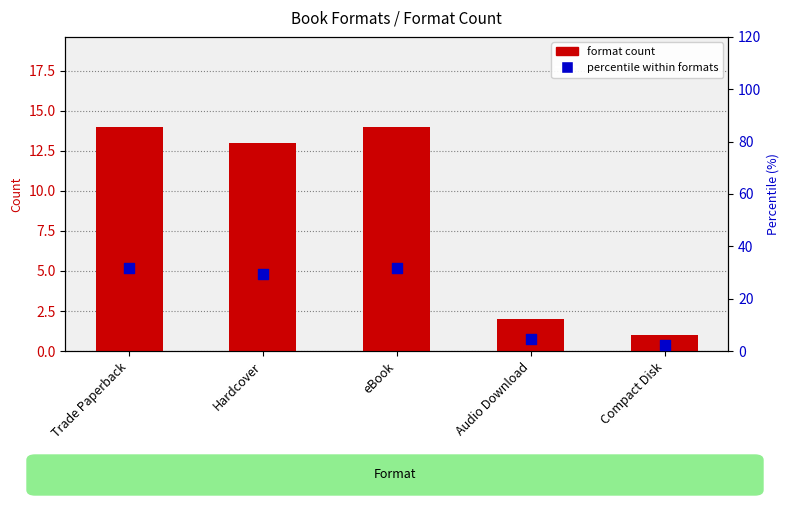

At how many categories does at least one series exceed 24?

3